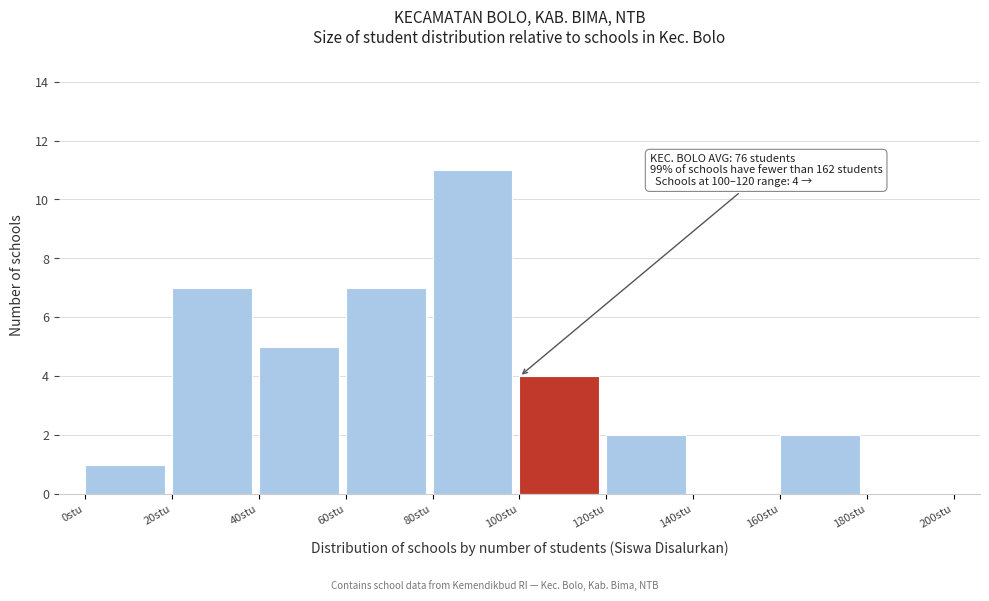

Over which range of the x-axis is the bar tallest?

80 to 100